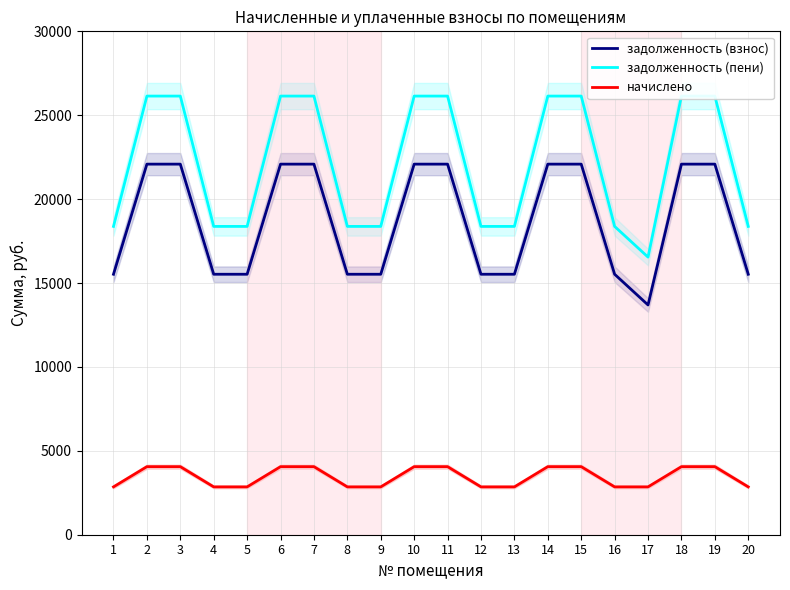

What is the total value across all series at 1?

36748.8